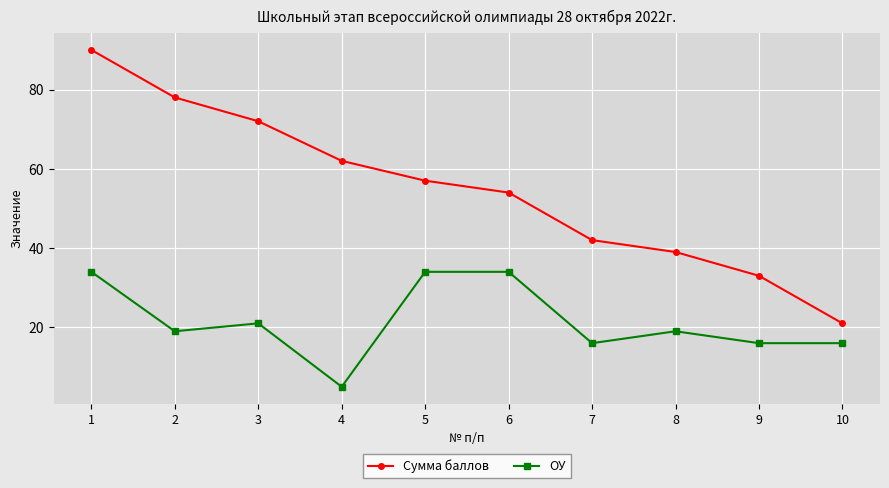

What is the highest value of the ОУ series?

34